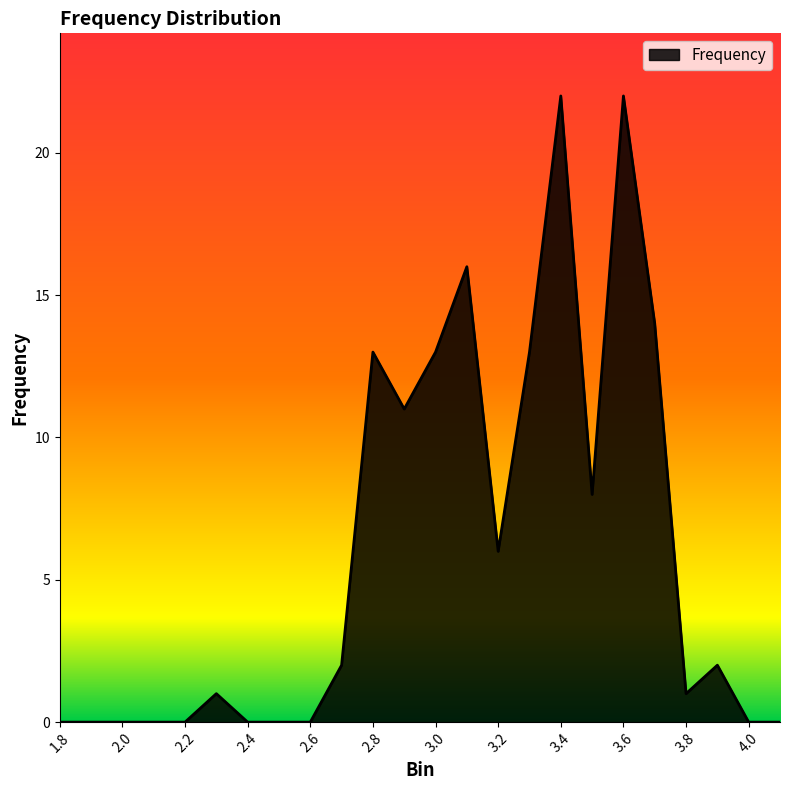

What is the difference between the maximum and minimum values?

22